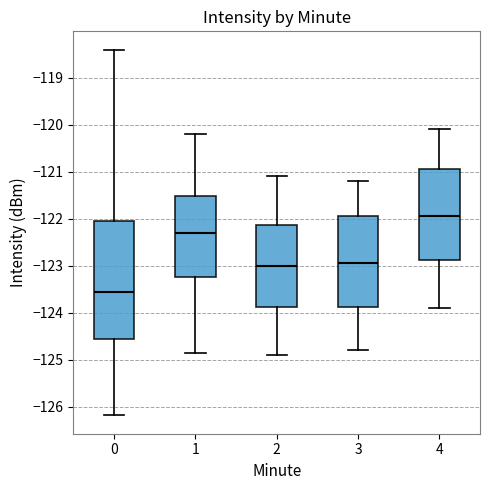

Which box's median line is the lowest?

0